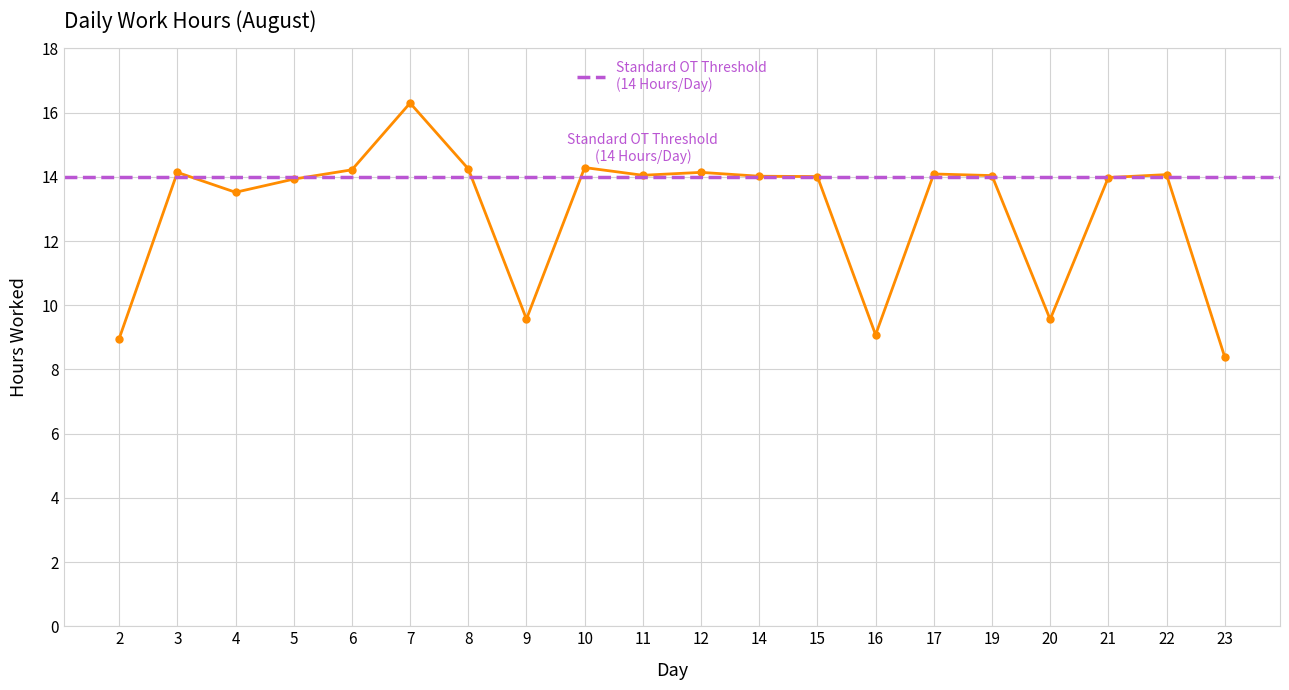

What is the maximum value shown in the chart?

16.3